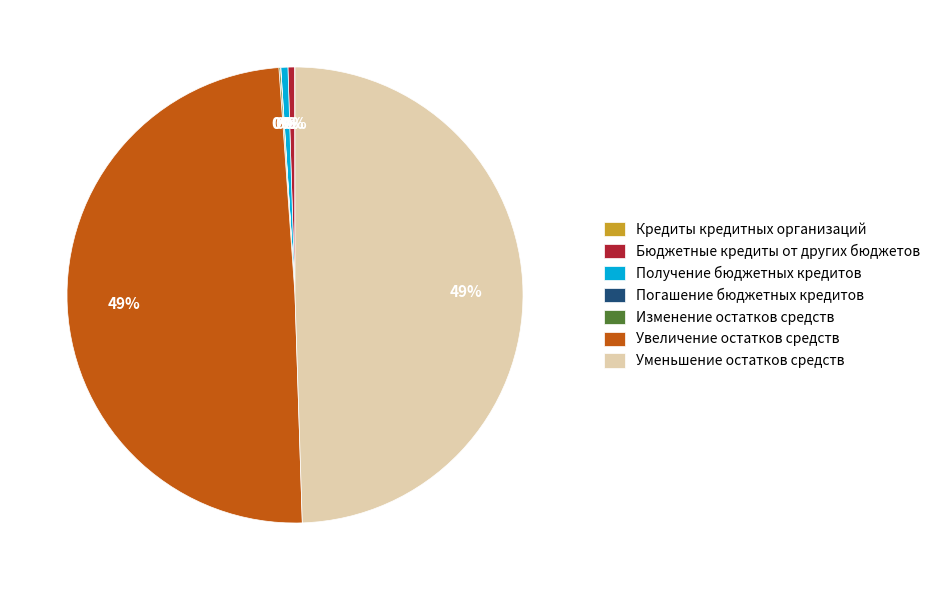

Approximately how many times larger is the value at Увеличение остатков средств compared to Уменьшение остатков средств?

1.0